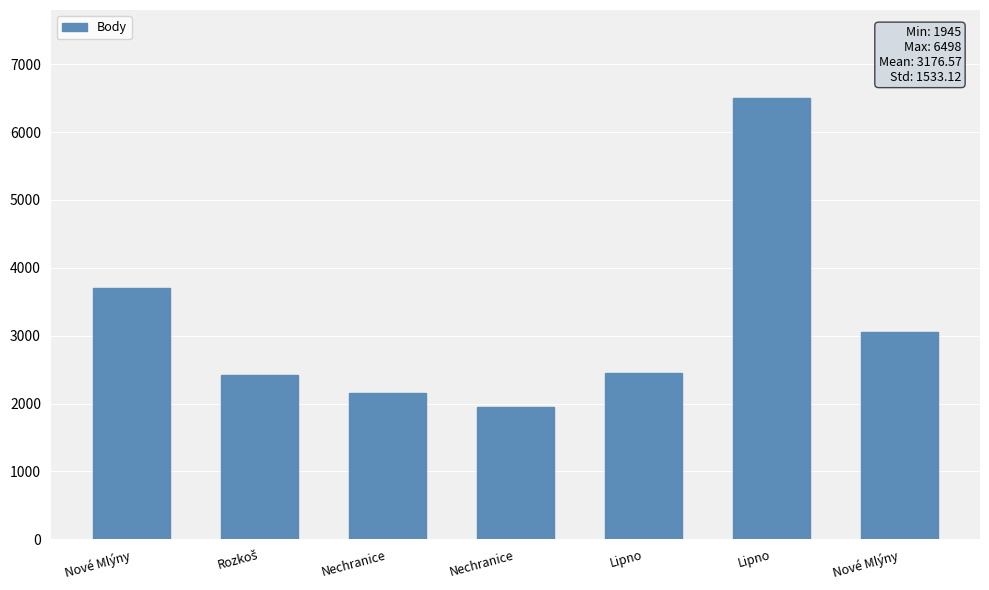

What is the ratio of the value at Nové Mlýny to the value at Rozkoš?

1.5